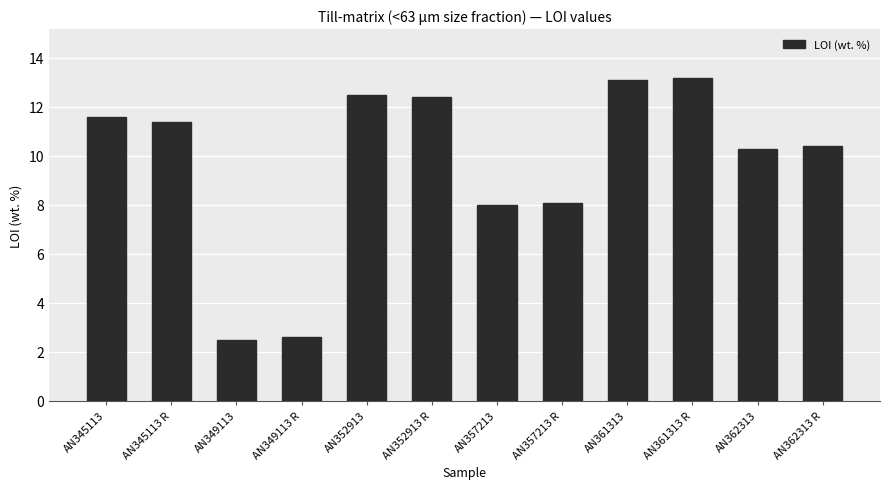

What is the label of the 3rd bar from the left?

AN349113